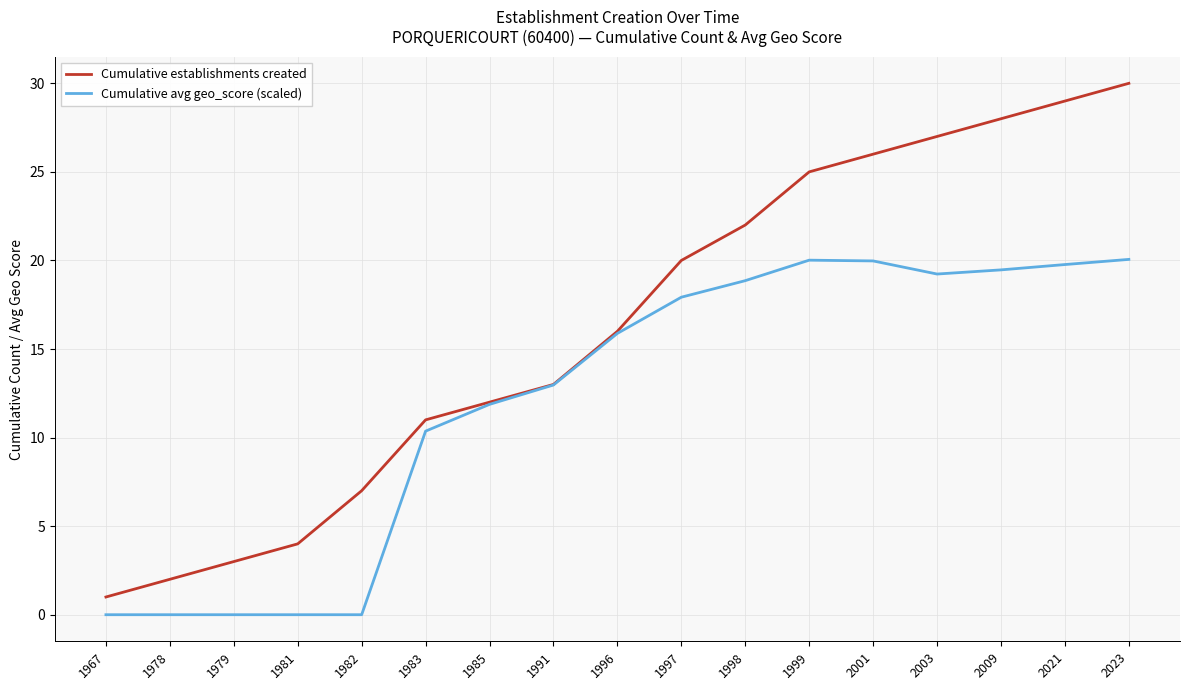

Rank the series by their average value, from lowest to highest.

Cumulative avg geo_score (scaled), Cumulative establishments created